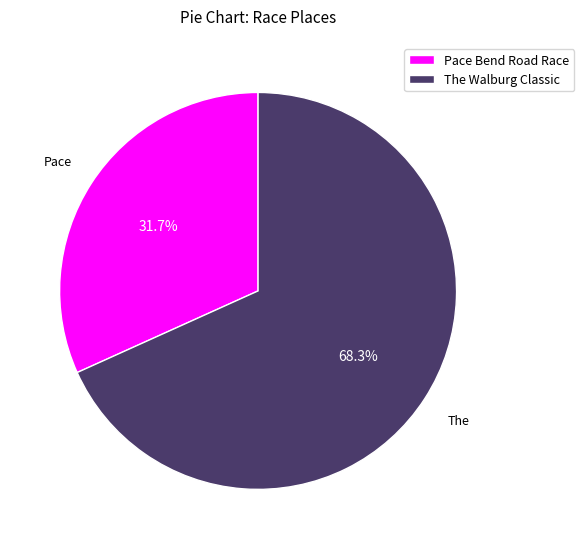

Which slice is the largest?

The Walburg Classic